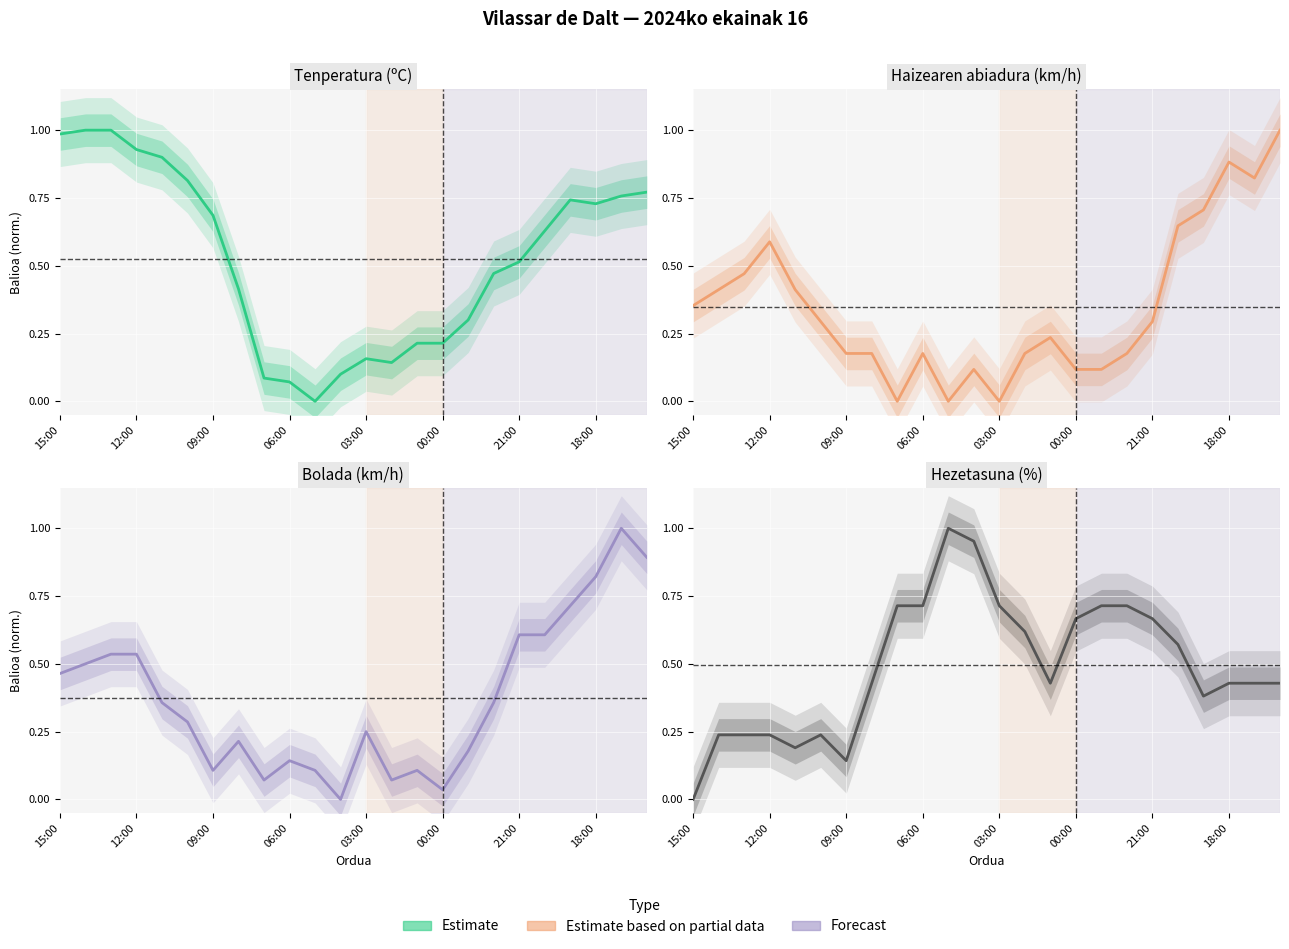

What is the difference between the Haizearen abiadura (km/h) values at 18:00 and 16?

0.1